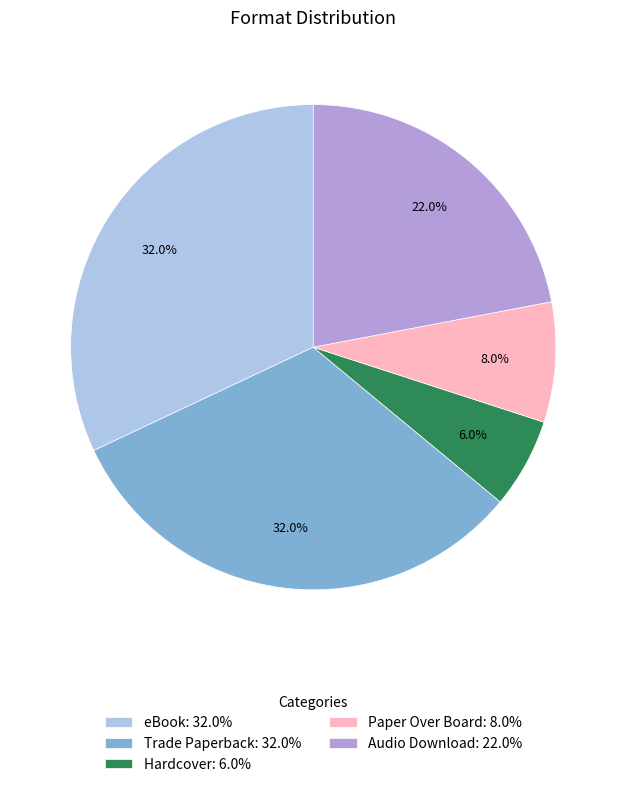

What percentage is the Hardcover slice, to the nearest percent?

6%